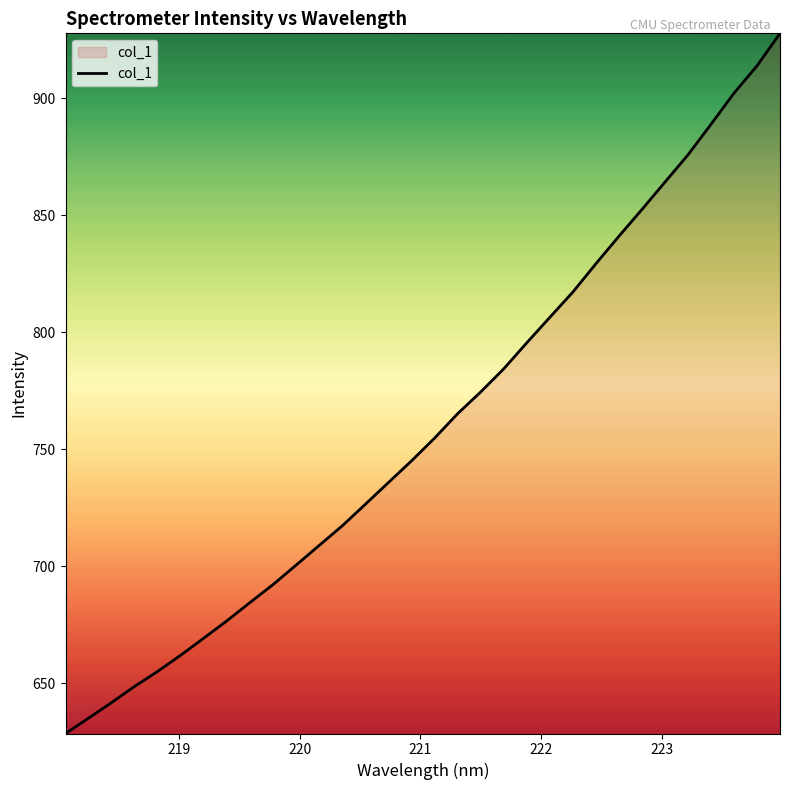

What is the smallest value displayed?

628.6